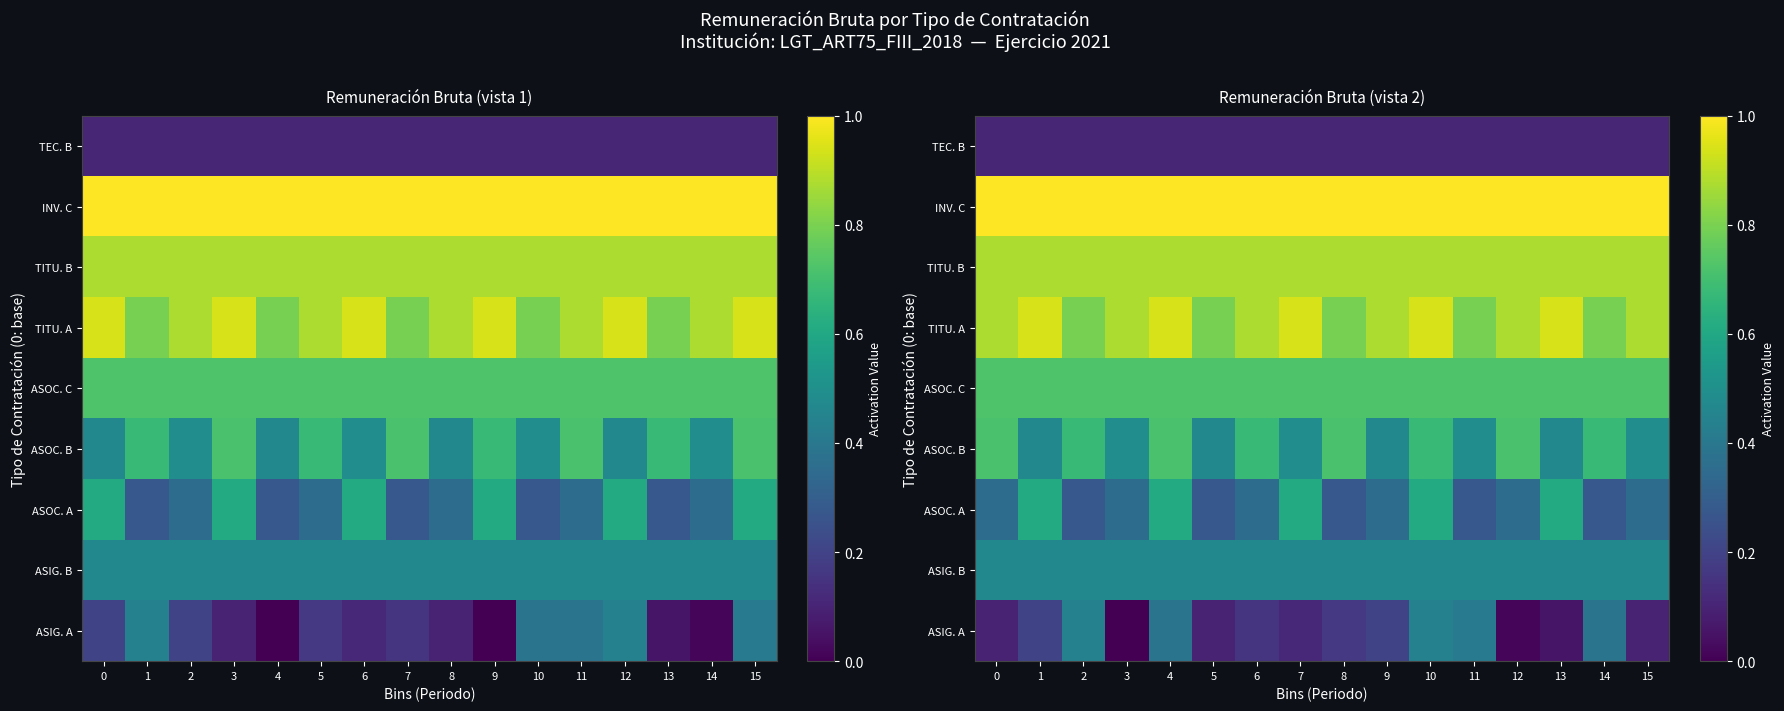

What is the average value of the ASOC. C series?

0.7